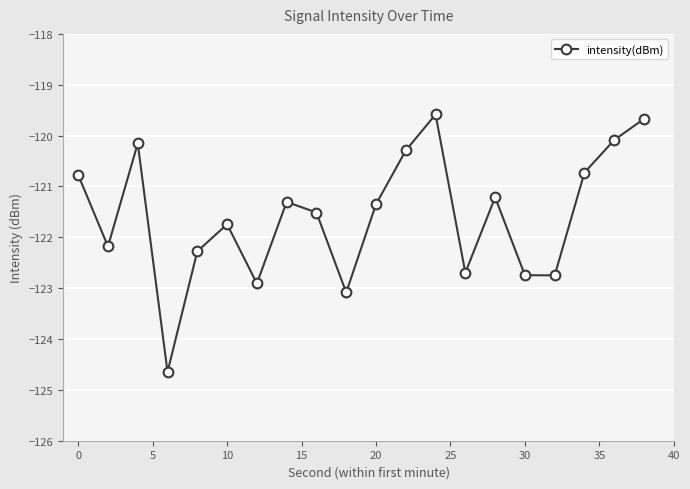

What is the value of the 15th point from the left?

-121.2